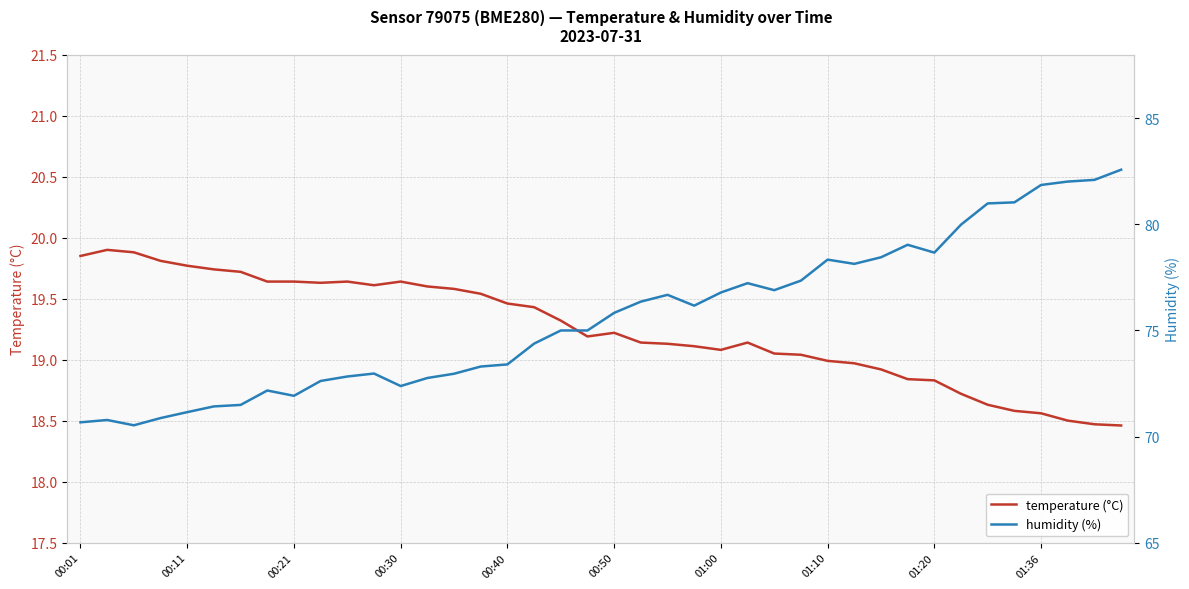

What is the smallest value displayed?

18.5